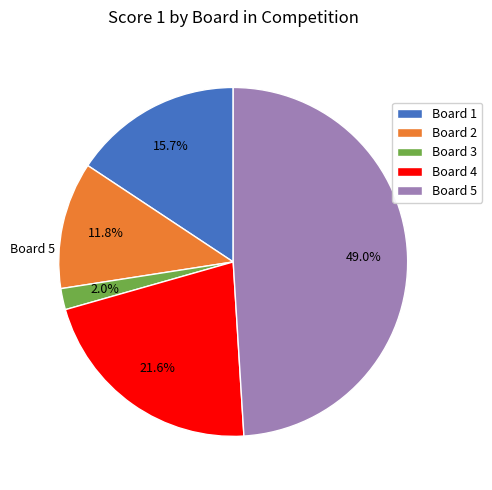

What percentage do Board 2 and Board 5 together represent?

60.8%